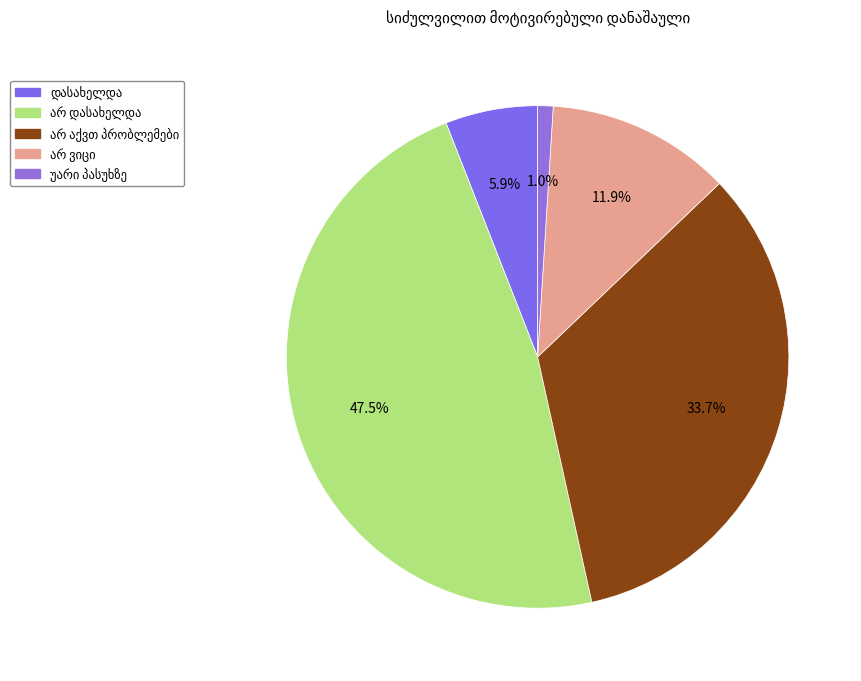

How many slices are in this pie chart?

5